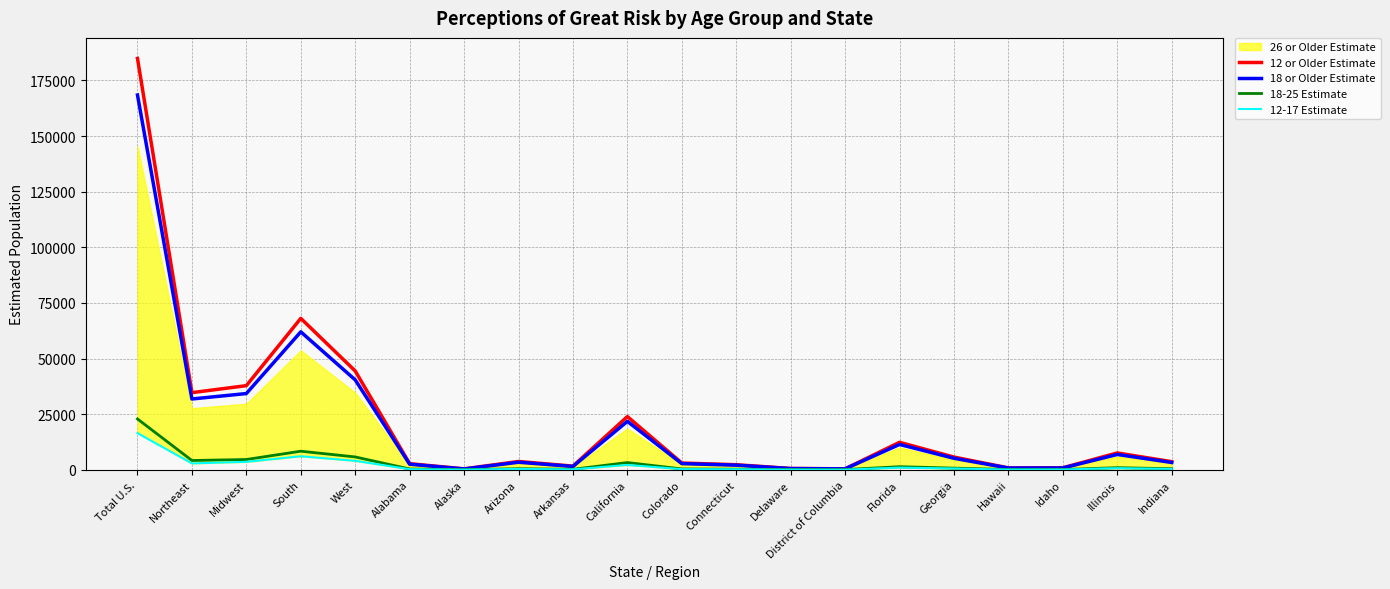

What is the difference between the maximum and minimum values in the 12 or Older Estimate series?

184499